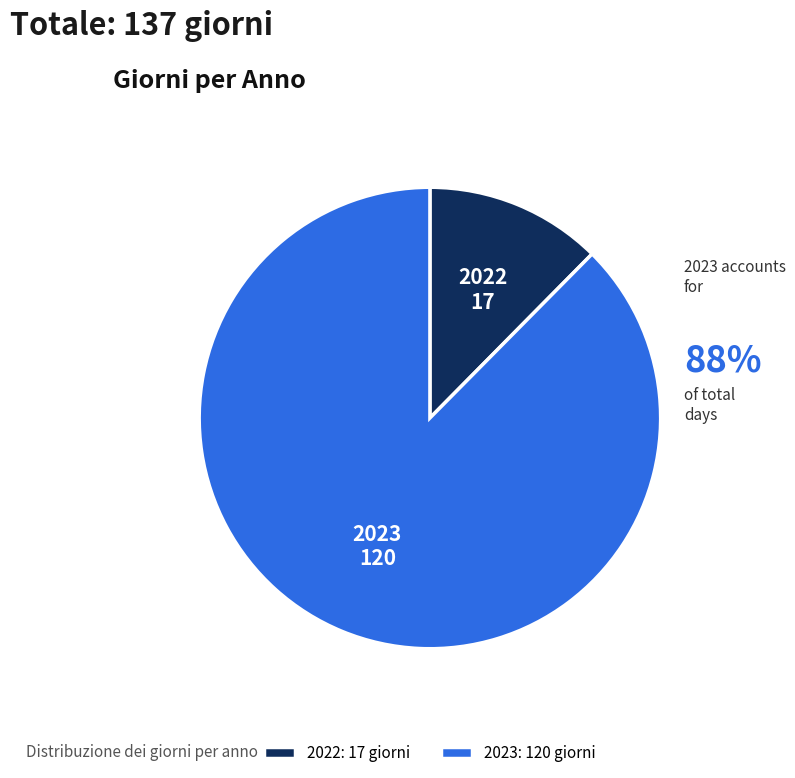

True or false: 2023 accounts for 88% of the total.

True